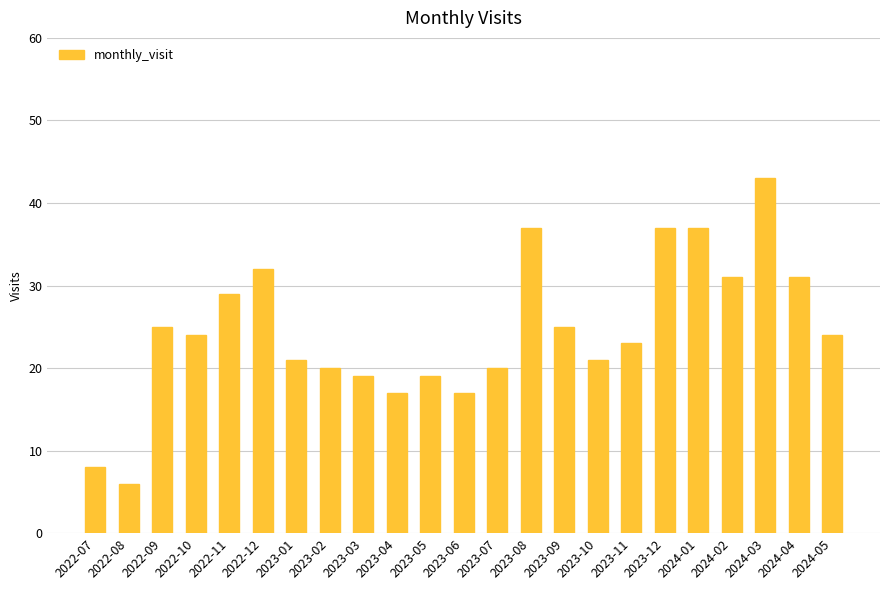

What is the sum of all values?

566